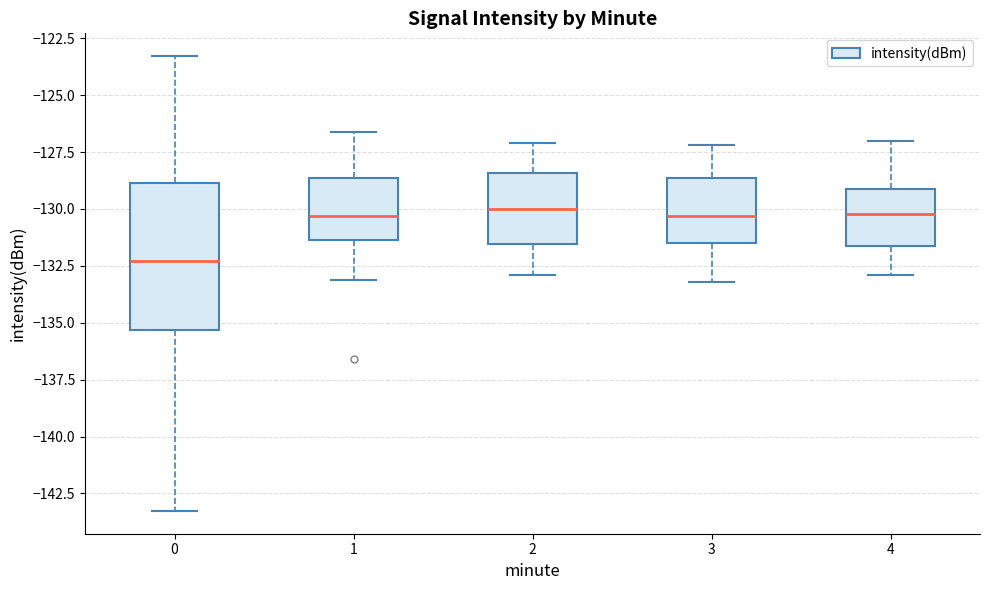

Which box has the lowest median line?

0